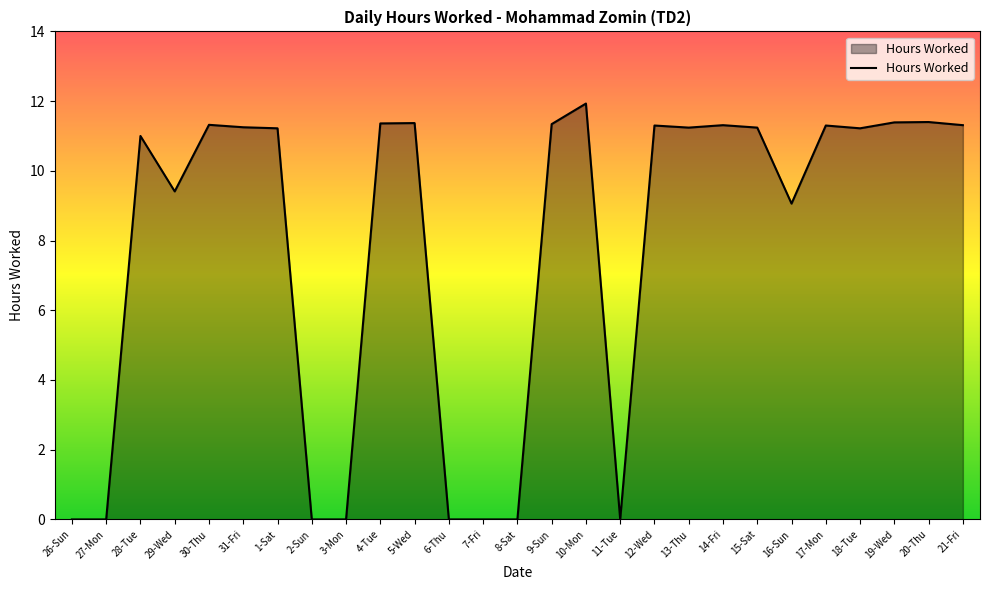

True or false: the data shows 11.4 at 20-Thu.

True